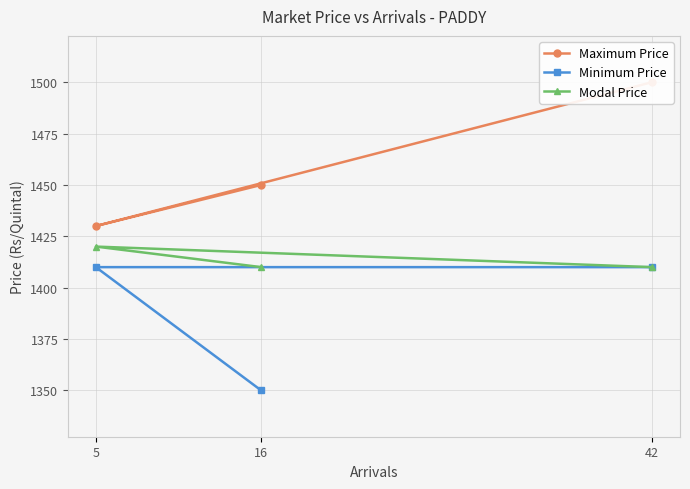

Which series changed the most between 42 and 5?

Maximum Price